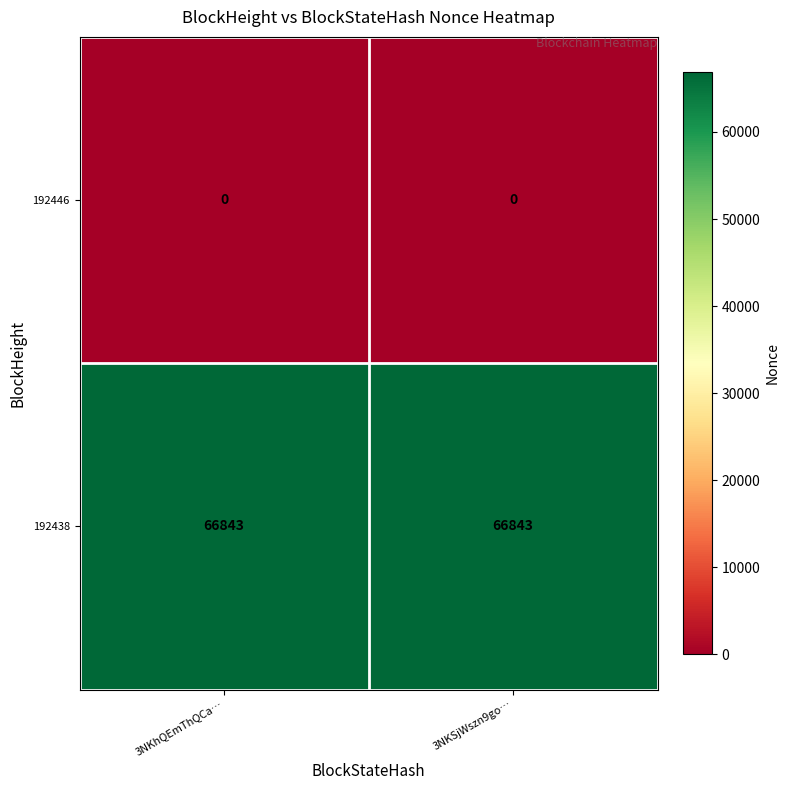

Rank the series at 3NKSjWszn9go… from highest to lowest value.

192438, 192446